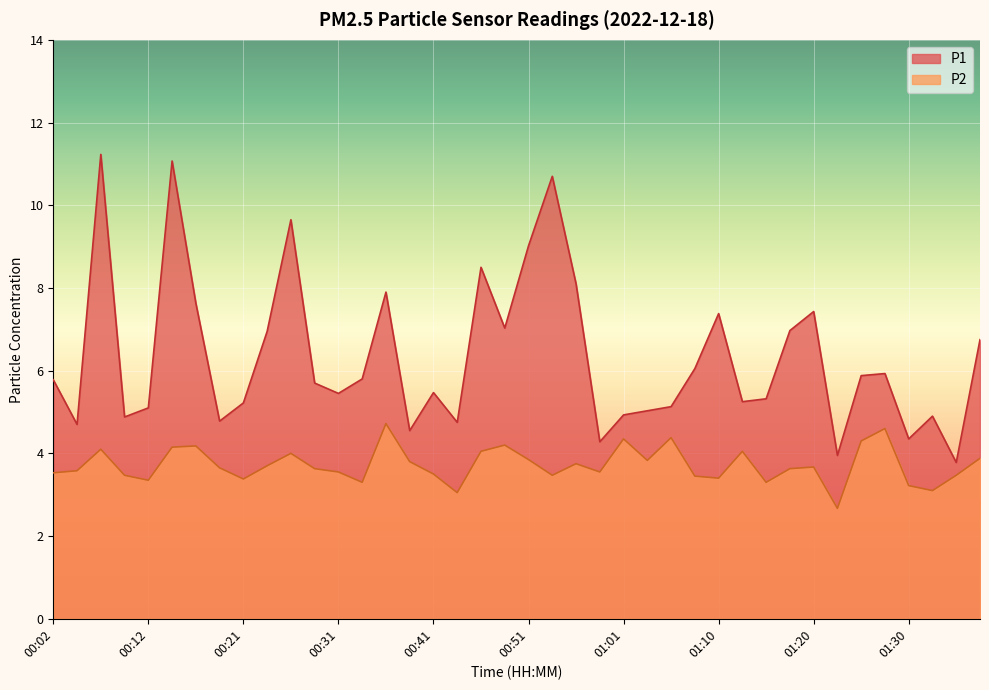

The value of P2 at 01:08 is 1.5. True or false?

False